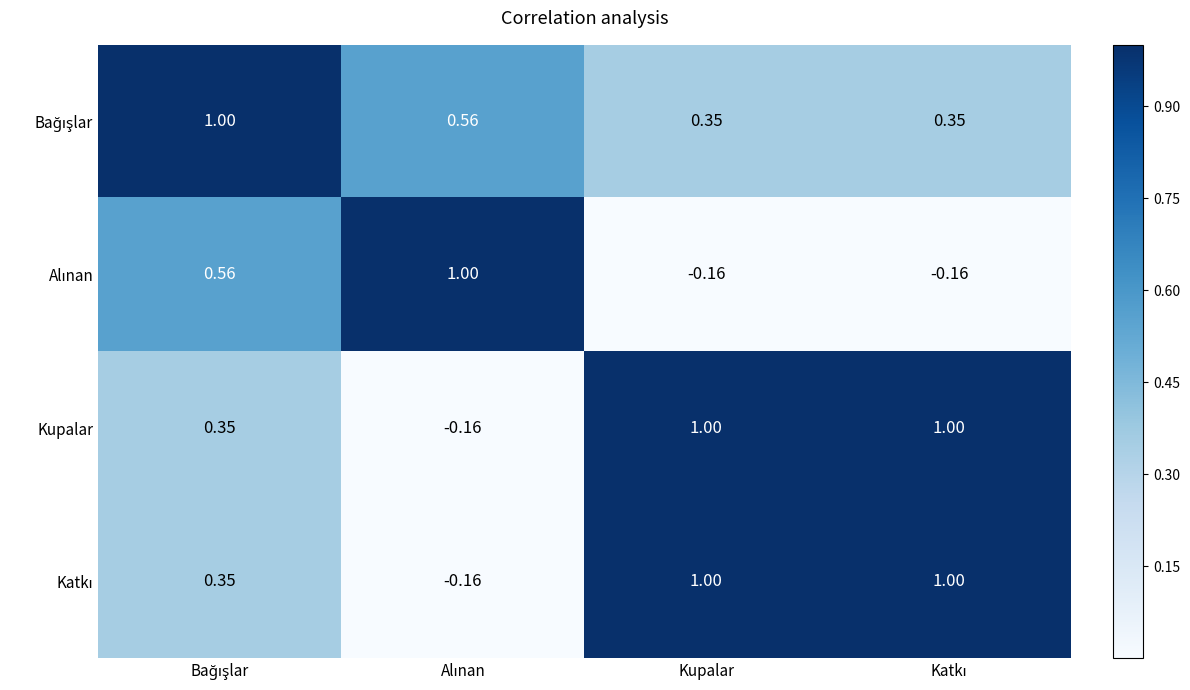

At Katkı, list the series in order from smallest to largest.

Alınan, Bağışlar, Kupalar, Katkı